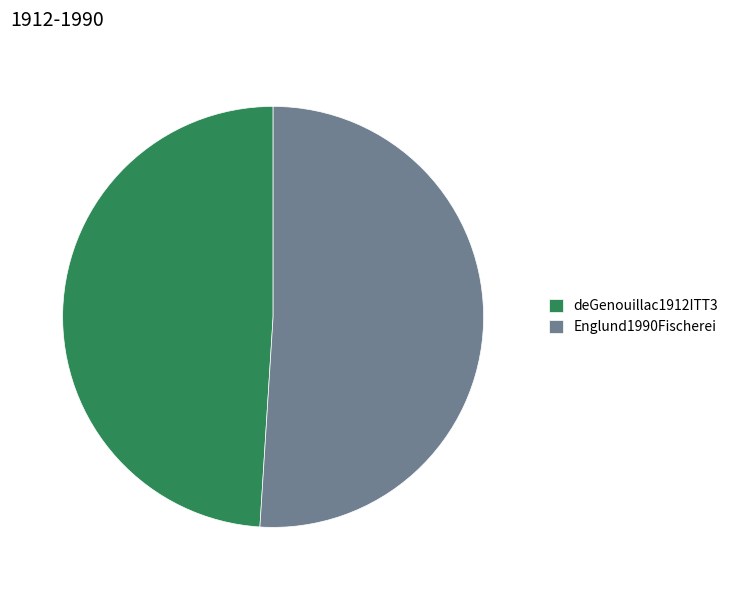

Does any single category account for the majority?

Yes